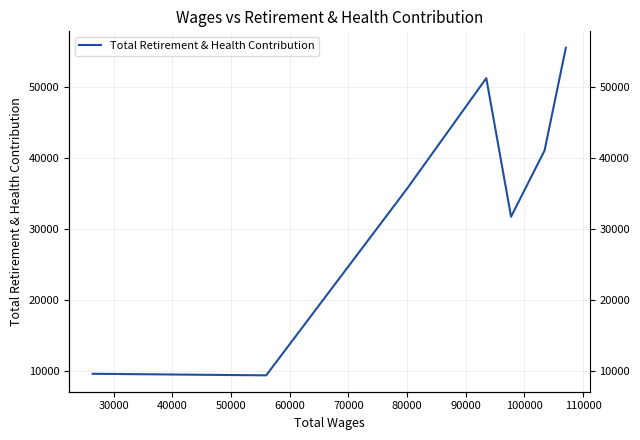

What is the difference between the maximum and minimum values?

46105